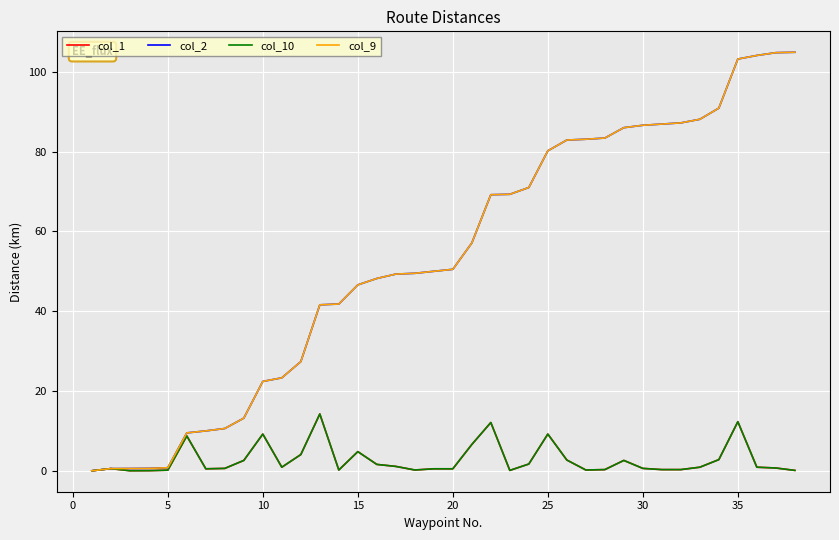

Does the chart display data point markers on the line(s)?

No